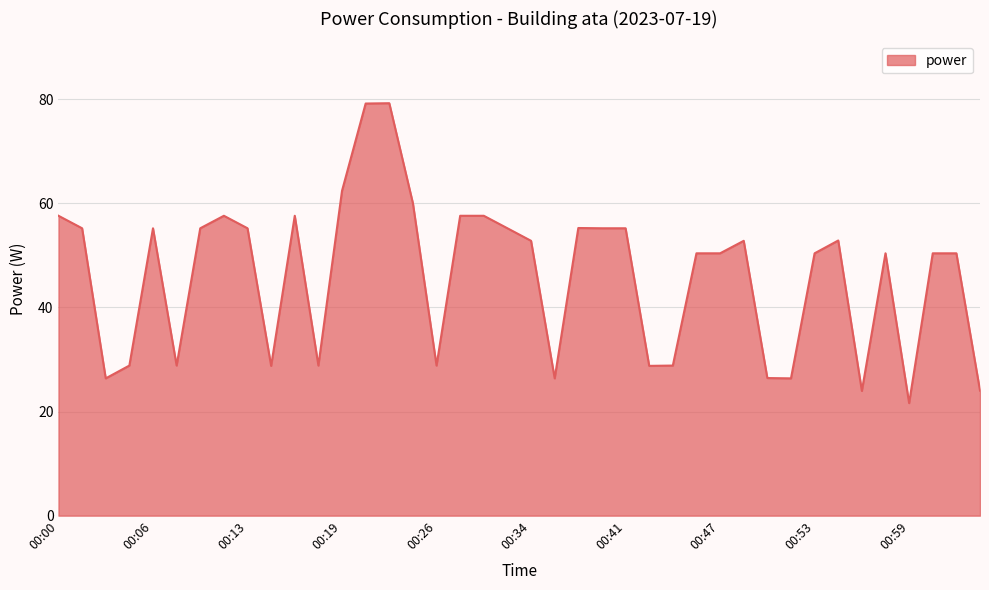

What is the maximum value shown in the chart?

79.2